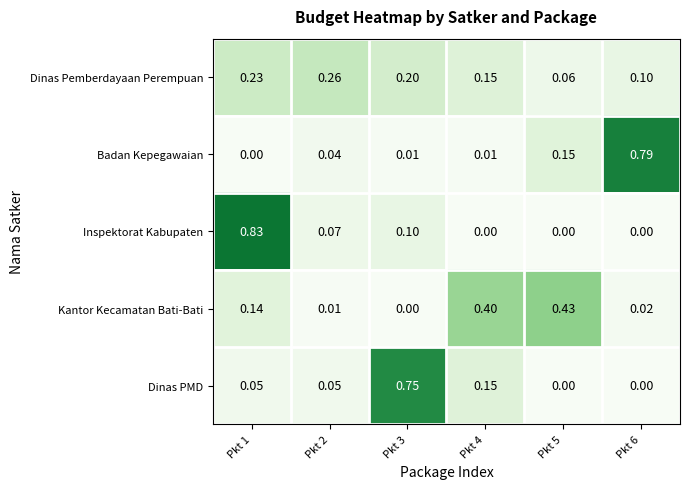

Is the value of Badan Kepegawaian at Pkt 4 greater than the value of Inspektorat Kabupaten at Pkt 6?

Yes